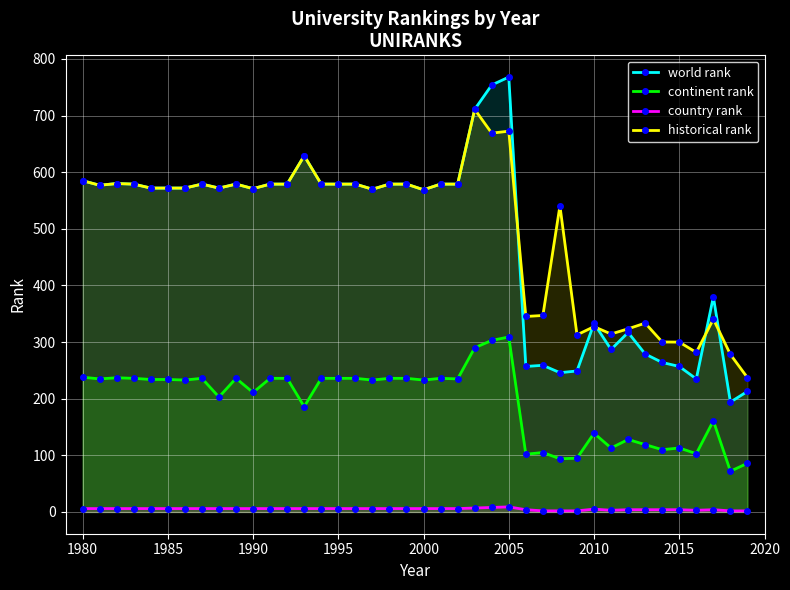

What are all the series names shown in the legend?

world rank, continent rank, country rank, historical rank